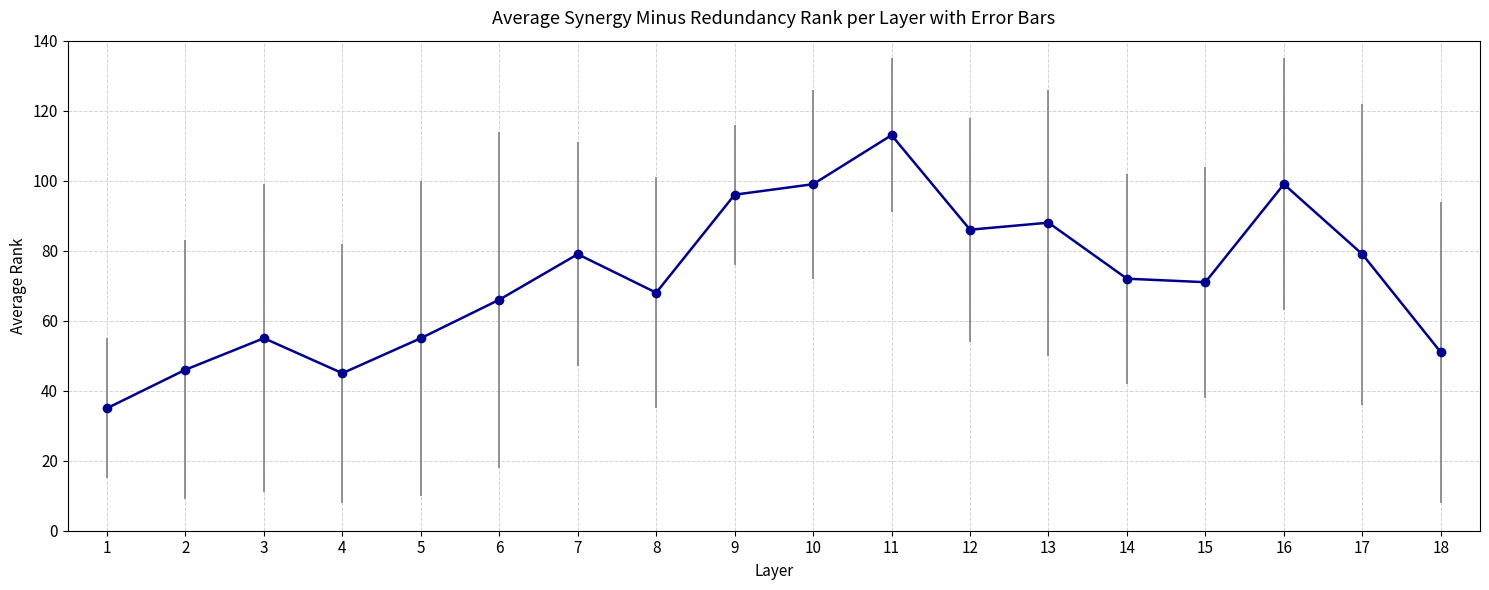

What is the sum of all values?

1303